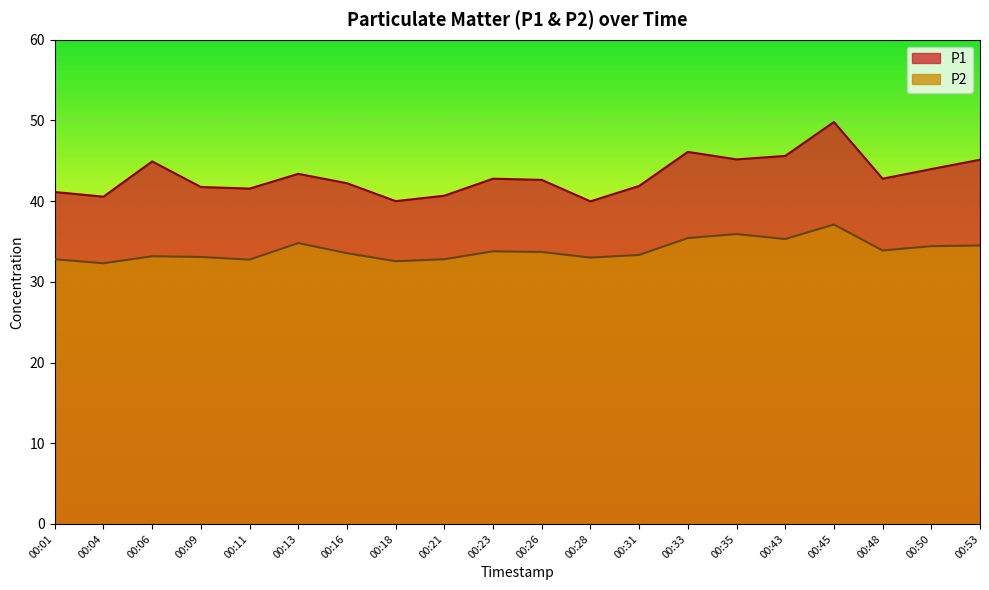

At which label does P1 reach its peak?

00:45